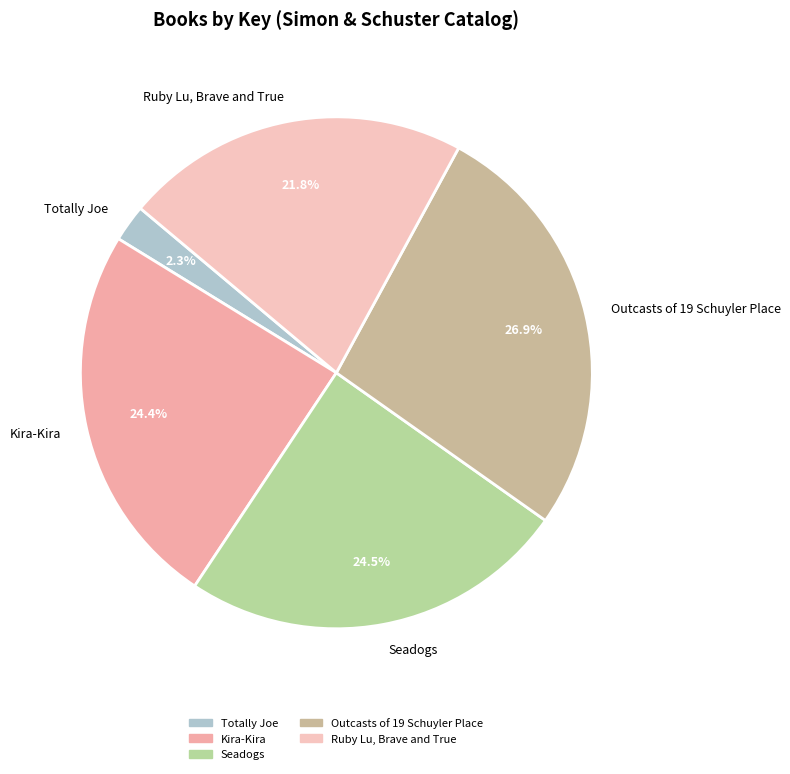

To the nearest percent, what portion does Kira-Kira represent?

24%